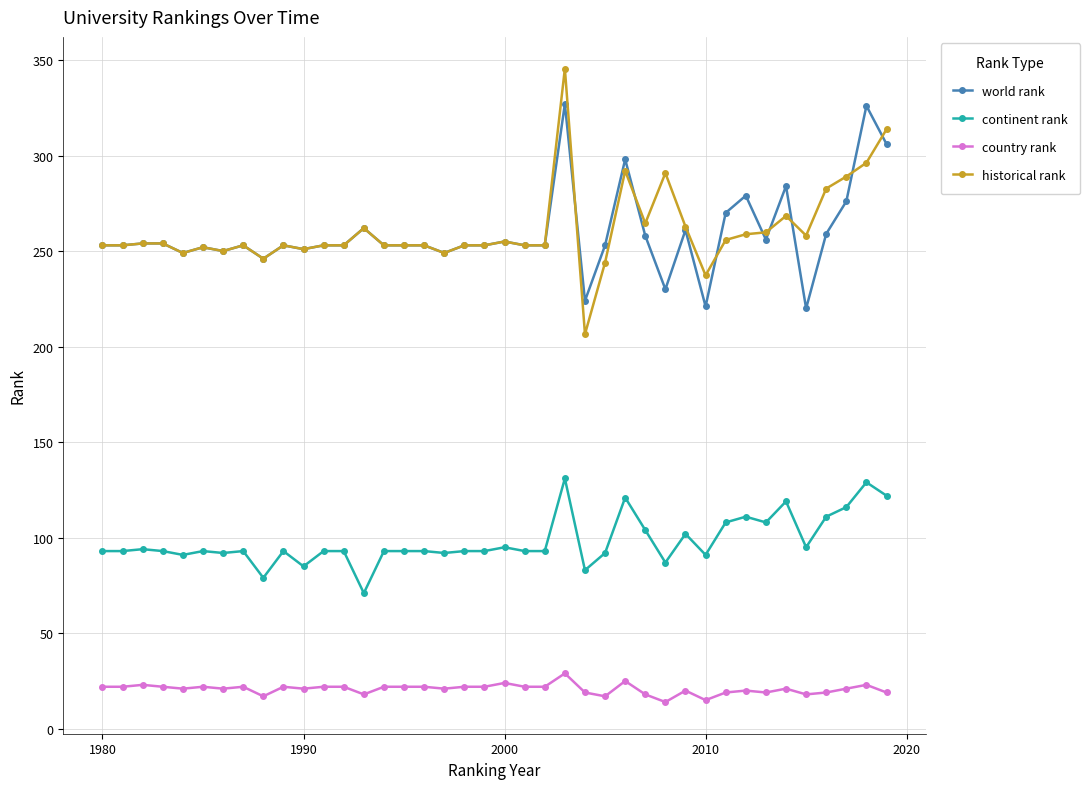

What is the difference between the maximum and minimum values in the world rank series?

107.0